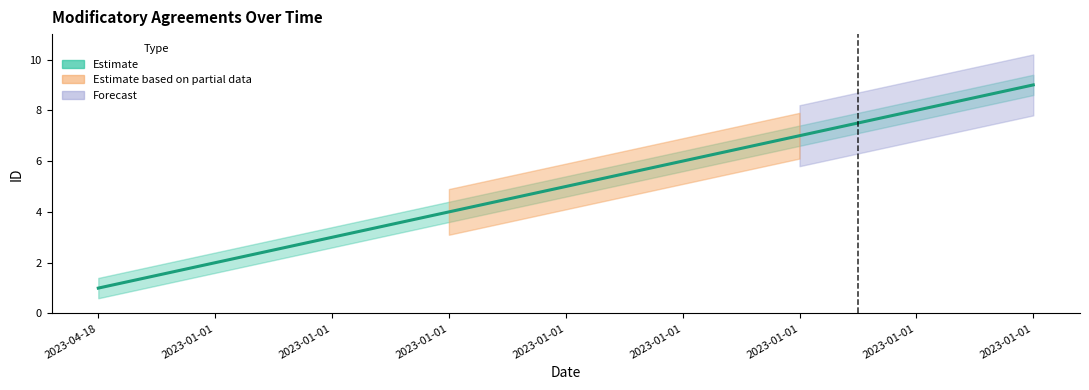

True or false: Estimate has more than 0 interior local peaks.

False